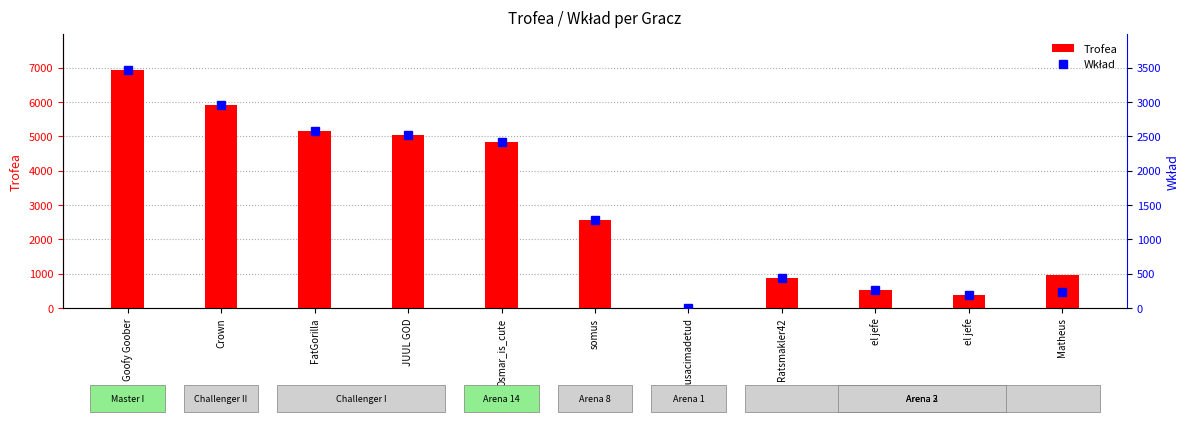

What is the maximum value shown in the chart?

6934